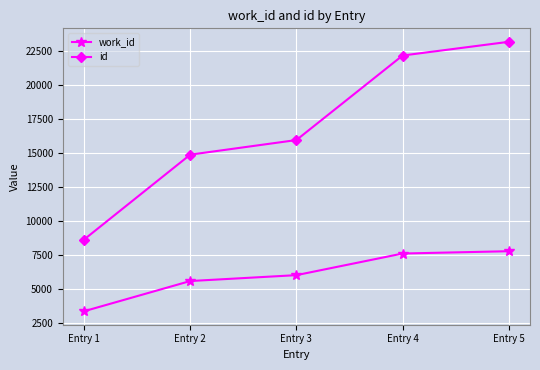

What is the spread (max minus min) of values at Entry 3?

9935